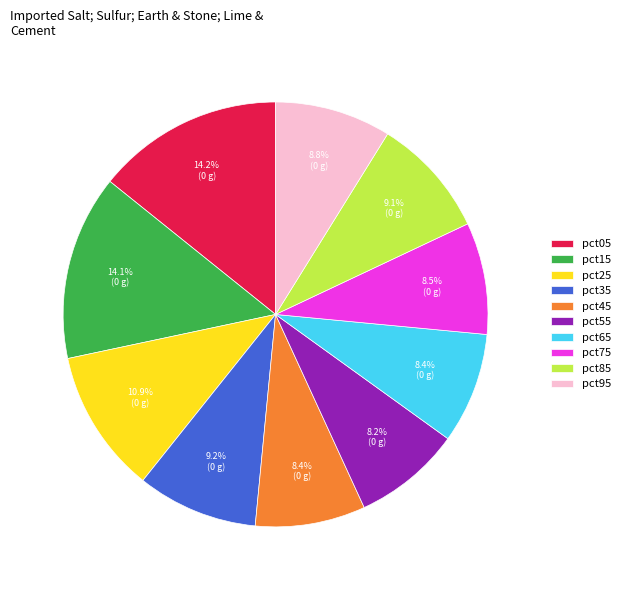

What is the ratio of the value at pct55 to the value at pct25?

0.8